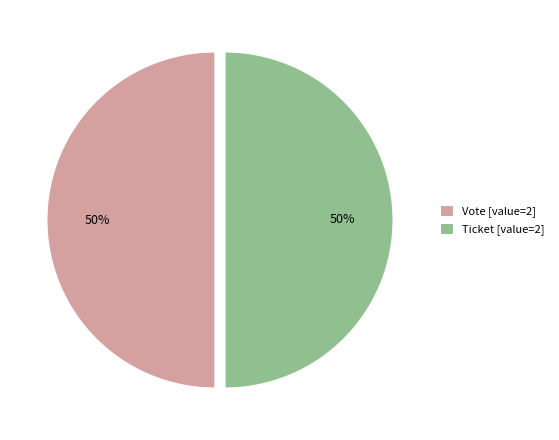

Combined, do Ticket [value=2] and Vote [value=2] account for over 50%?

Yes